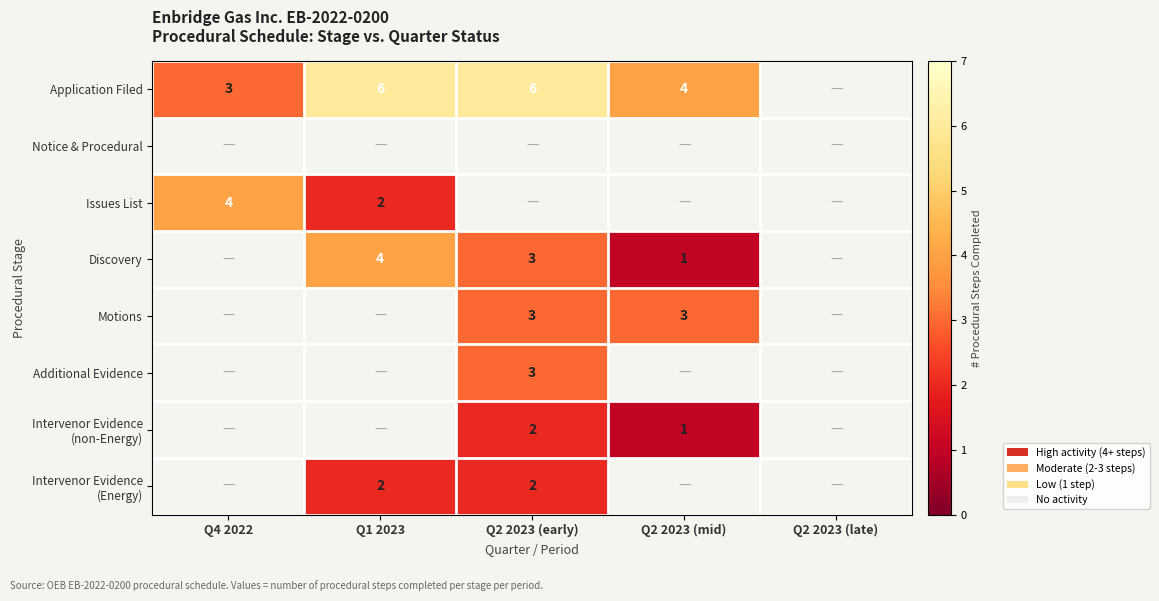

What is the greatest value displayed?

6.0